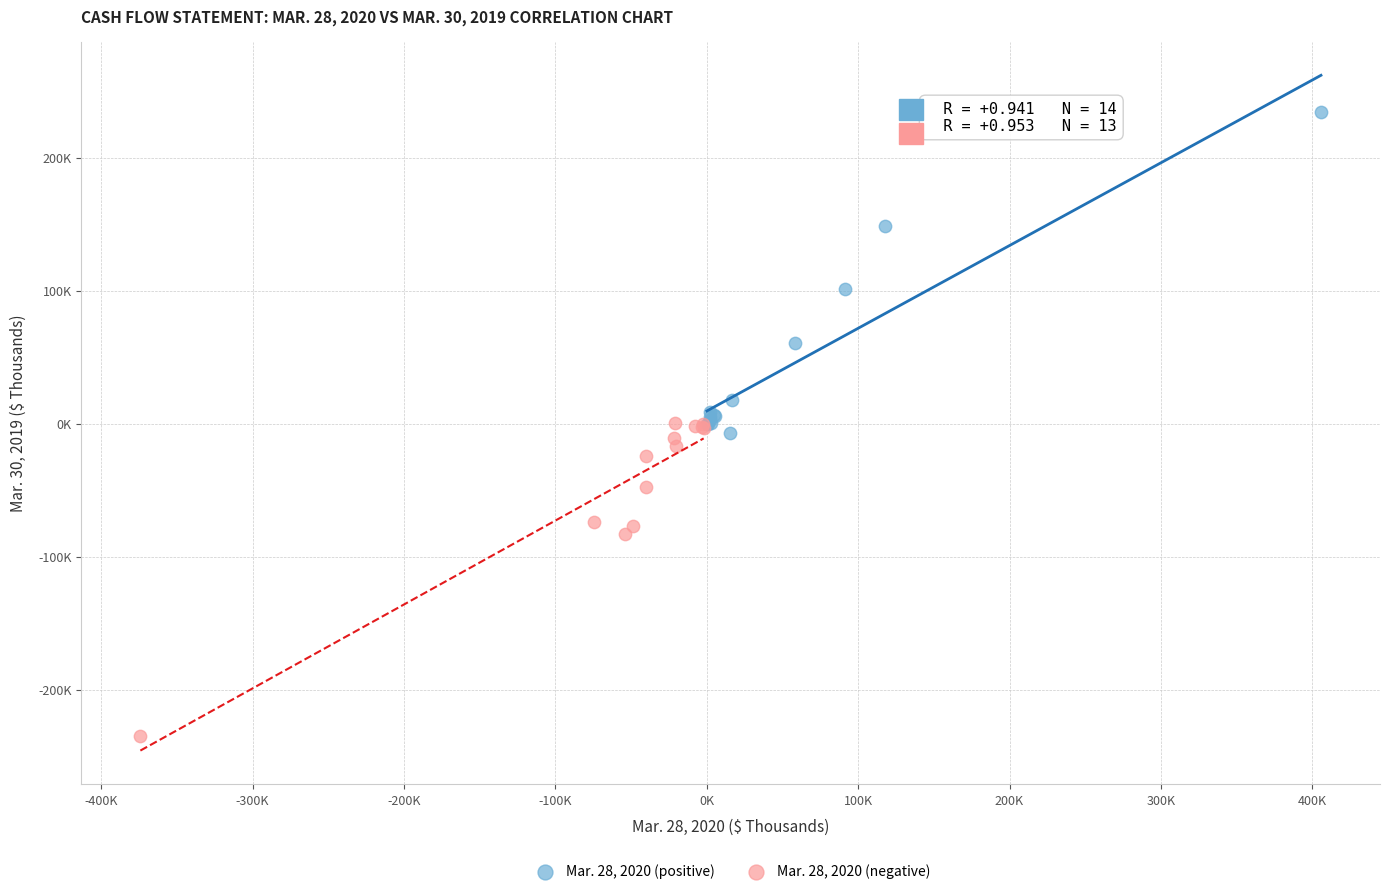

What are all the series names shown in the legend?

Mar. 28, 2020 (positive), Mar. 28, 2020 (negative)